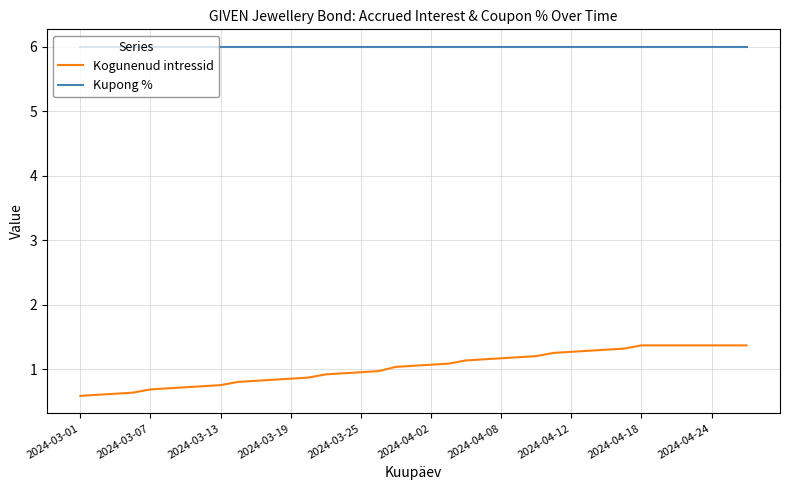

What is the maximum value for Kupong %?

6.0